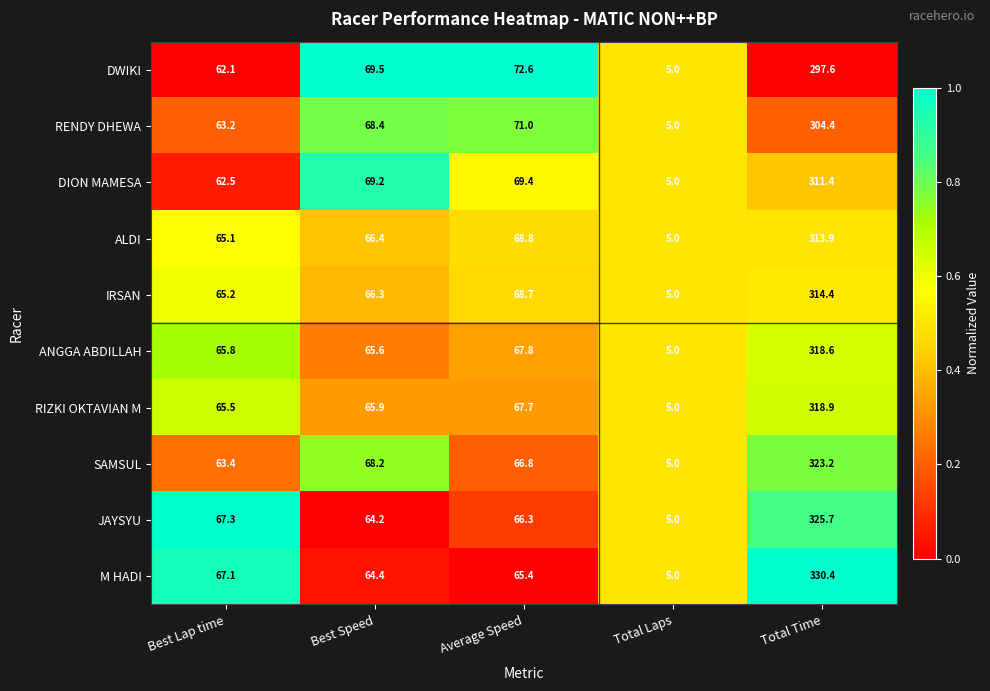

What is the total value across all series at Average Speed?

684.5